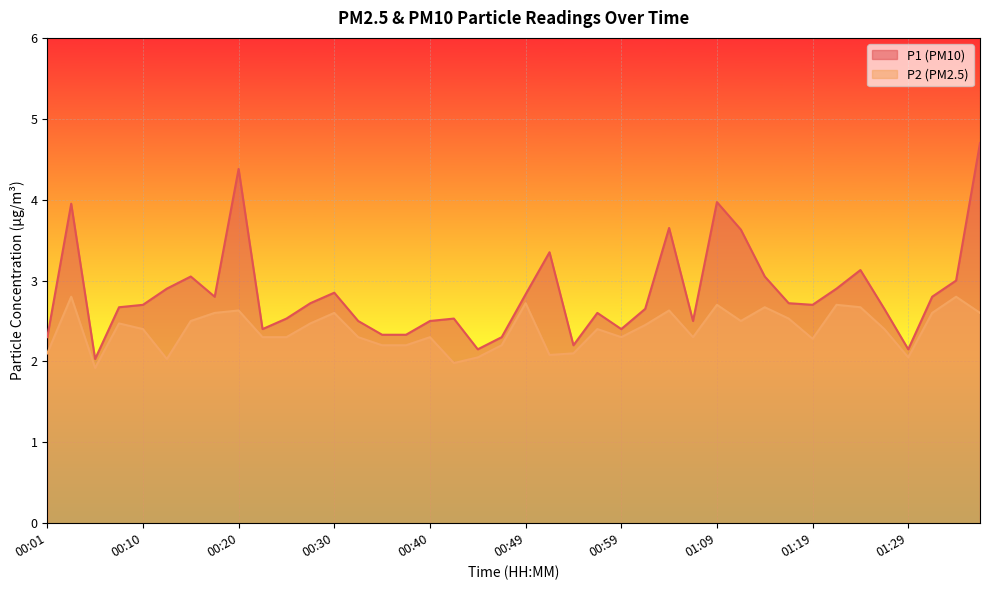

What position from the right is 00:57?

17